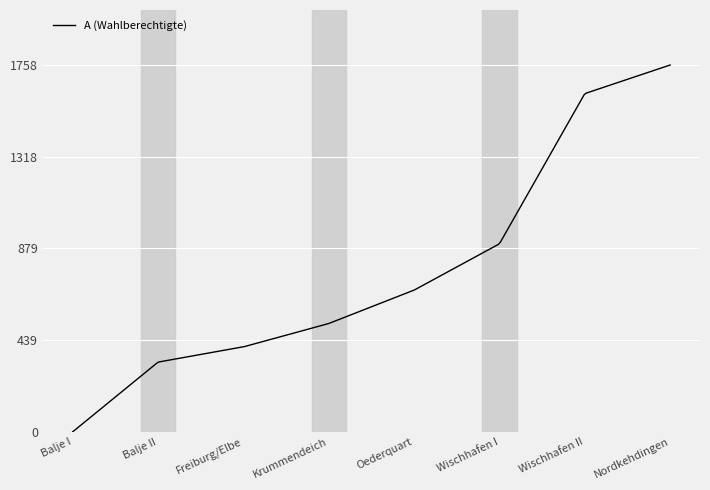

What is the difference between the maximum and minimum values?

1758.0